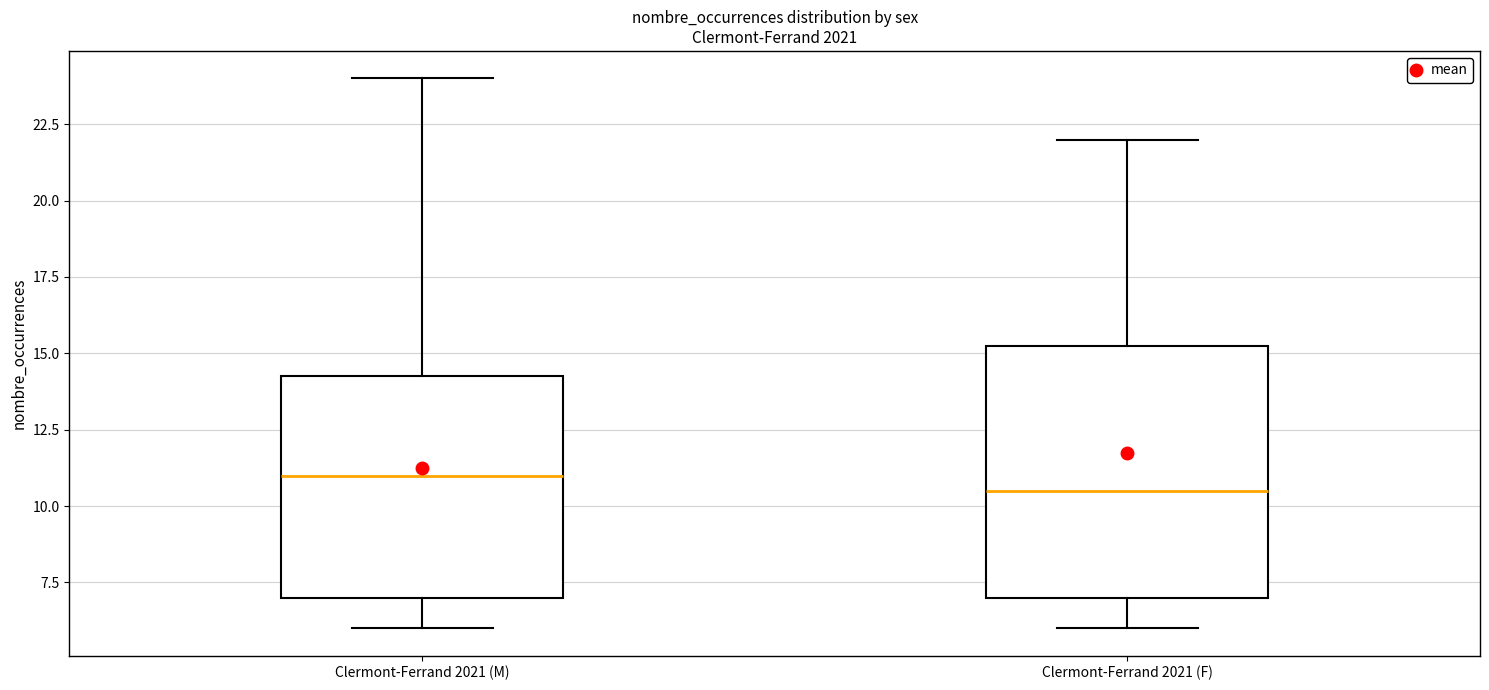

Which box's median line is the lowest?

Clermont-Ferrand 2021 (F)